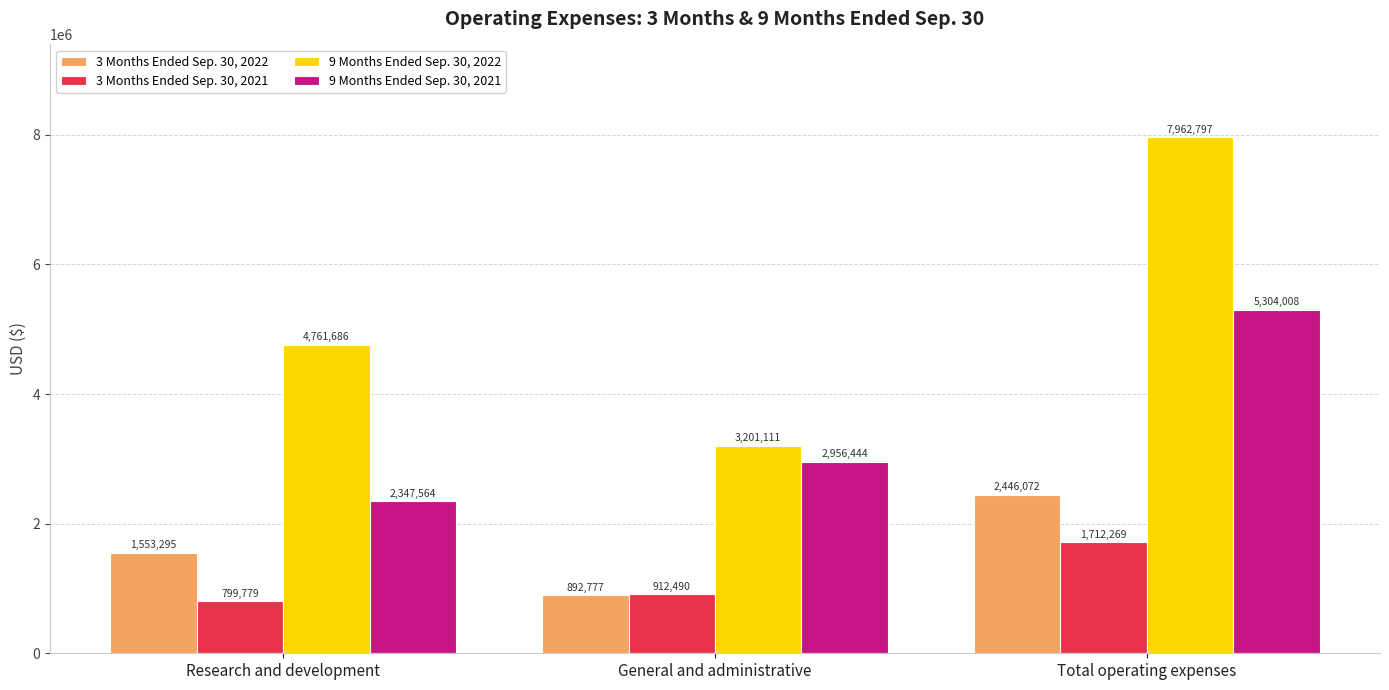

Is the value of 9 Months Ended Sep. 30, 2021 at Total operating expenses greater than the value of 3 Months Ended Sep. 30, 2021 at General and administrative?

Yes